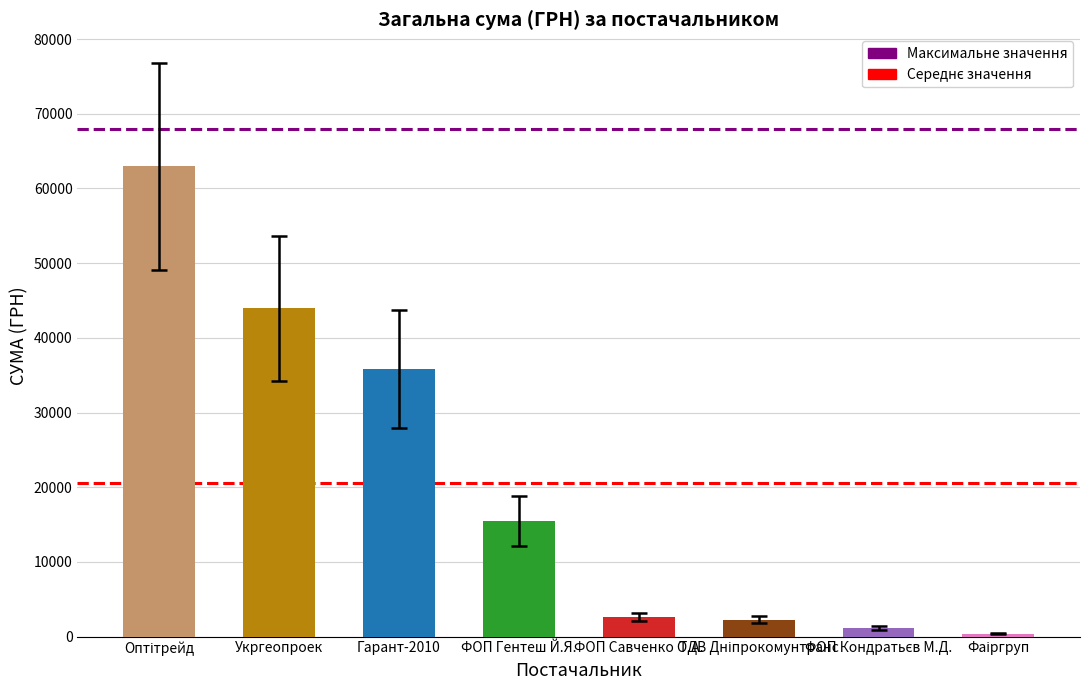

Does the chart contain any negative values?

No